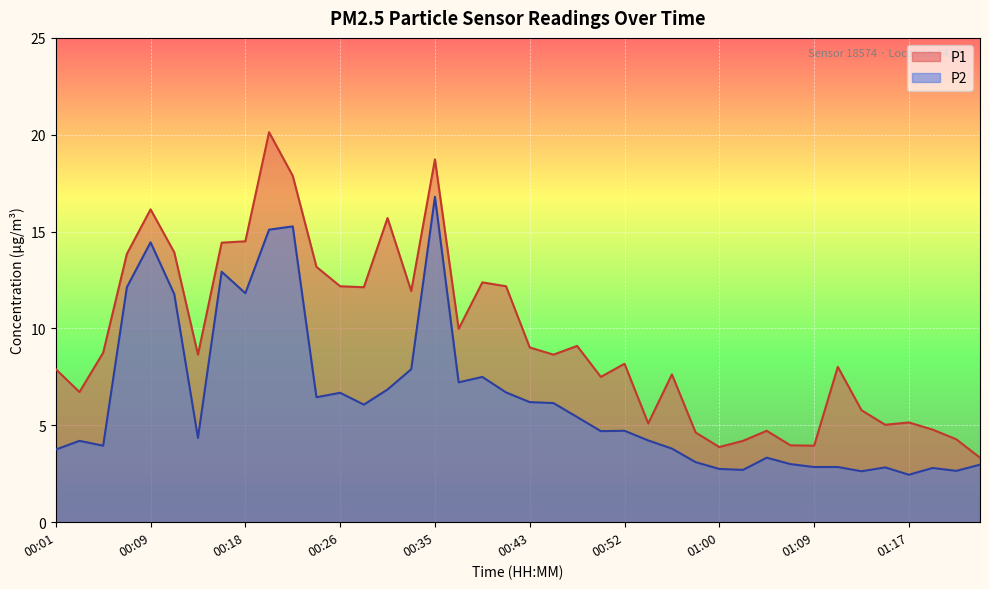

What is the spread (max minus min) of values at 01:13?

3.2